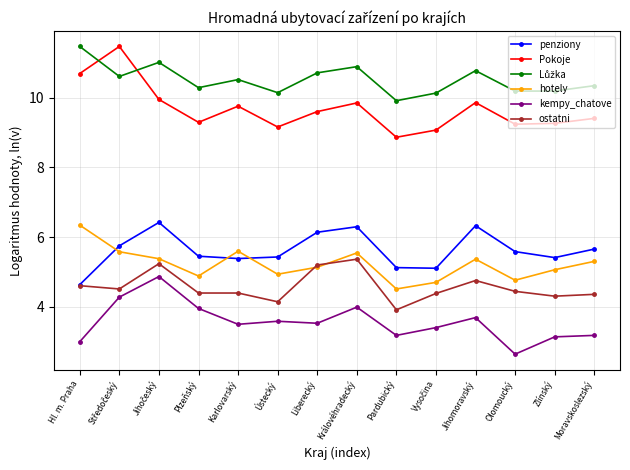

How many series are shown in this chart?

6